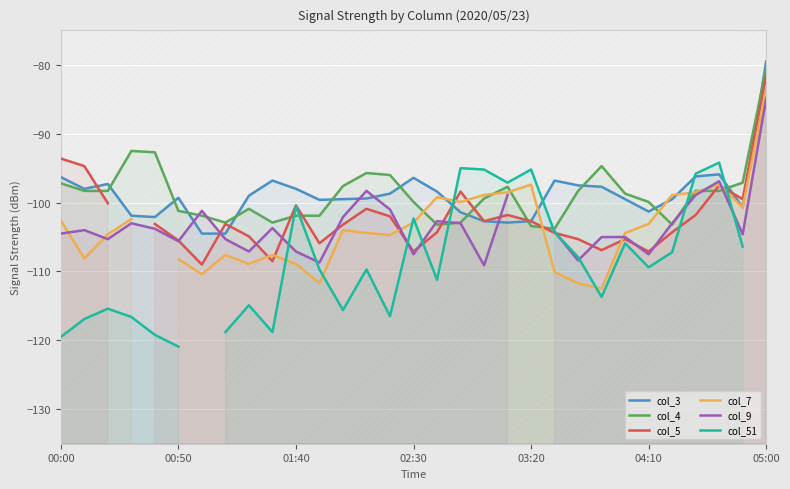

After their last crossing, which series has the higher values: col_5 or col_9?

col_5